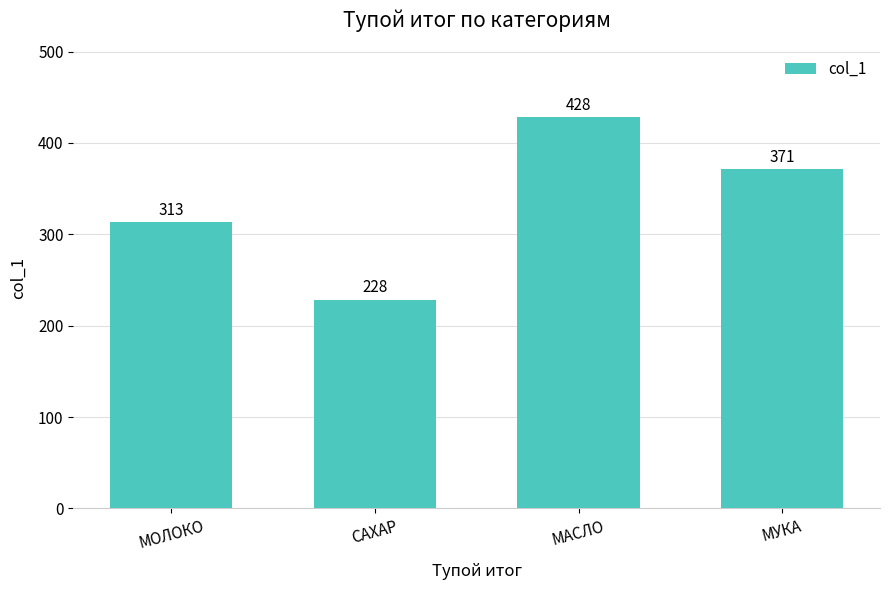

The value at МУКА is 371. True or false?

True